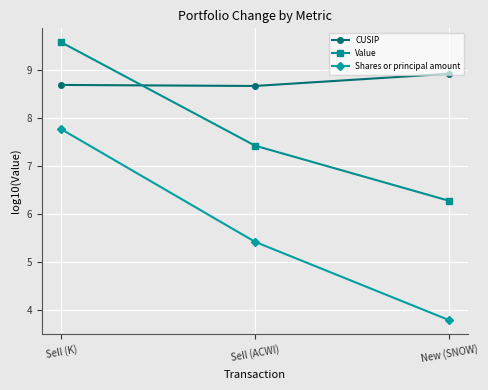

What are all the series names shown in the legend?

CUSIP, Value, Shares or principal amount